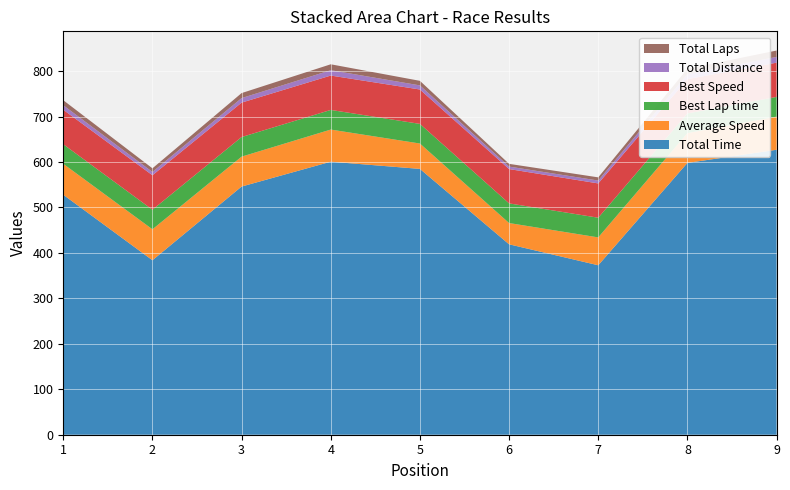

Reading left to right, transcribe all the data shown in this chart.

Total Time: 527.9	383.8	545.9	600.6	584.7	418.9	372.8	597.9	626.8
Average Speed: 68.0	68.1	65.8	70.7	55.8	46.8	61.3	65.5	72.9
Best Lap time: 43.0	43.1	43.1	43.2	43.2	43.2	43.3	43.3	43.4
Best Speed: 75.9	75.8	75.7	75.6	75.6	75.5	75.4	75.4	75.3
Total Distance: 10.0	7.3	10.0	11.8	9.1	5.4	6.3	10.9	12.7
Total Laps: 11.0	8.0	11.0	13.0	10.0	6.0	7.0	12.0	14.0